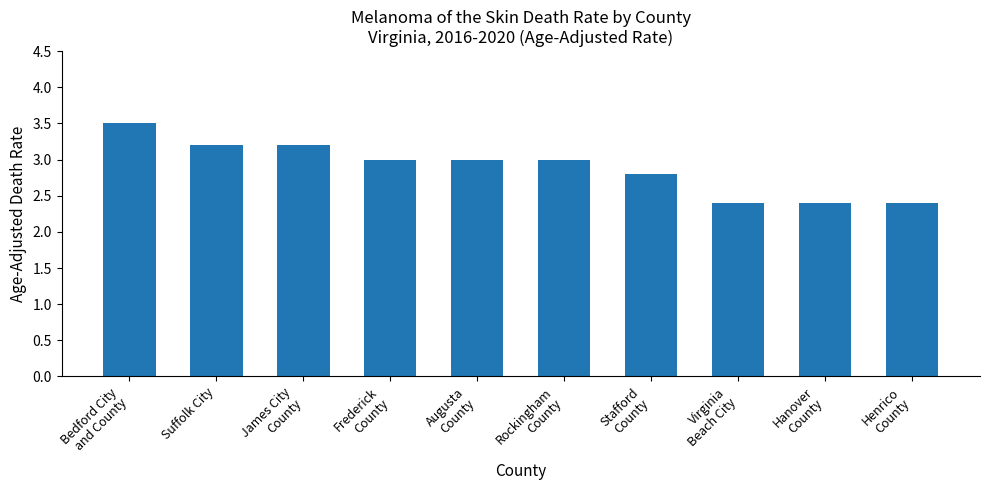

Which label corresponds to the largest value in the chart?

Bedford City
and County